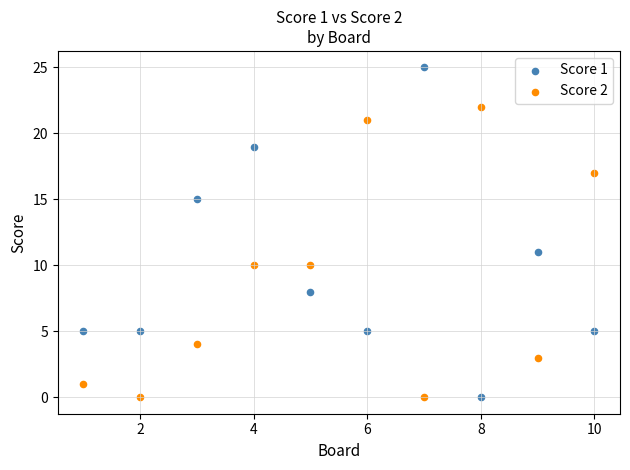

Which series reaches the maximum Y coordinate?

Score 1